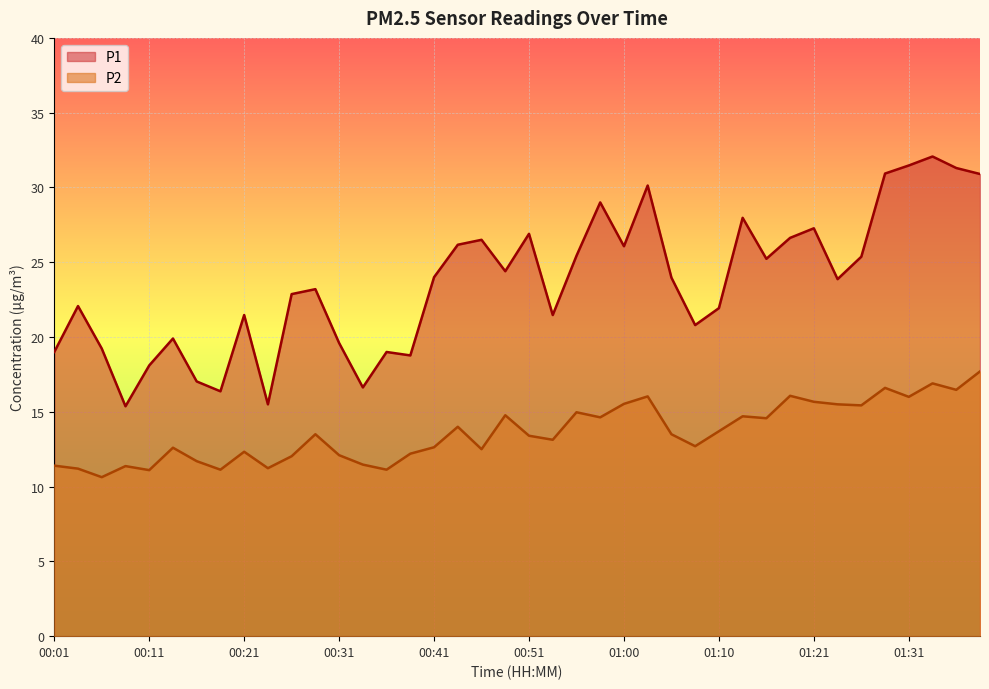

At which label does P1 first exceed 23?

00:28